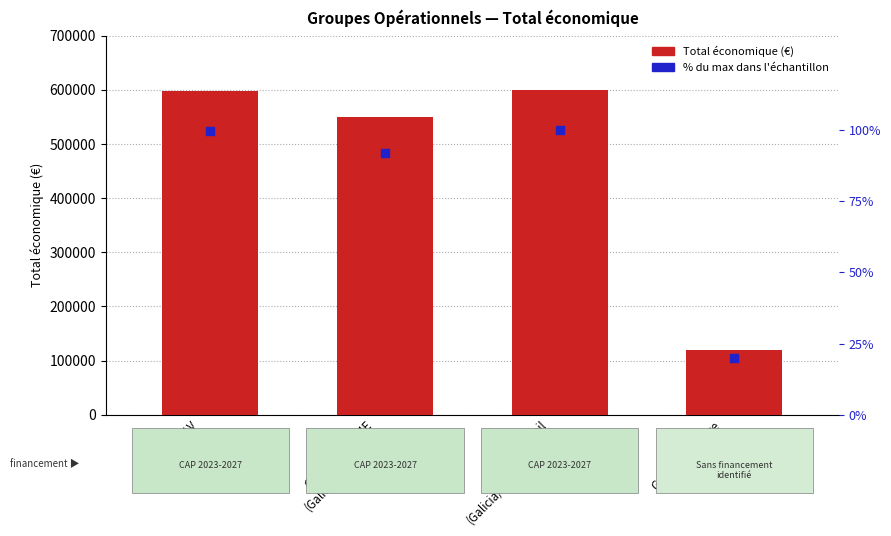

At which category is the sum across all series the highest?

GO Ash4Soil
(Galicia/Extremadura)